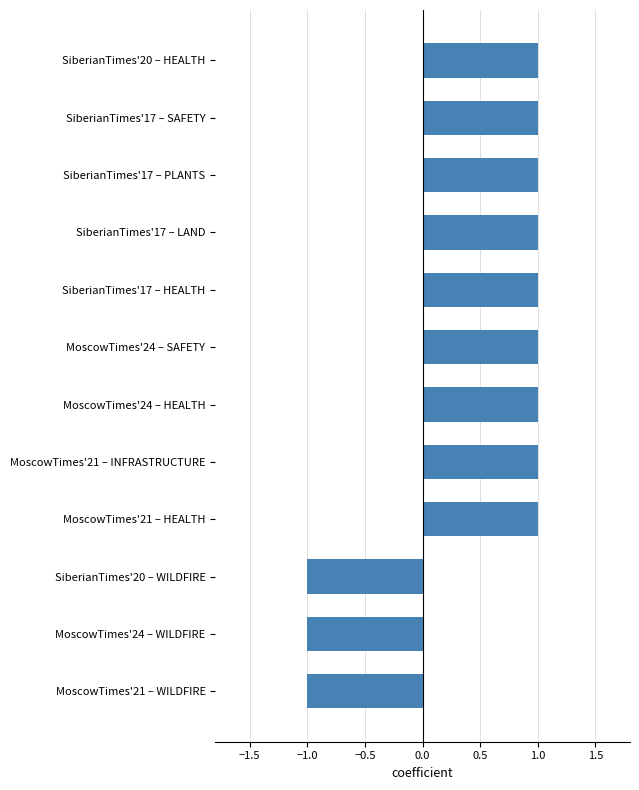

Reading bottom to top, list all the values displayed in this chart.

MoscowTimes'21 – WILDFIRE=-1	MoscowTimes'24 – WILDFIRE=-1	SiberianTimes'20 – WILDFIRE=-1	MoscowTimes'21 – HEALTH=1	MoscowTimes'21 – INFRASTRUCTURE=1	MoscowTimes'24 – HEALTH=1	MoscowTimes'24 – SAFETY=1	SiberianTimes'17 – HEALTH=1	SiberianTimes'17 – LAND=1	SiberianTimes'17 – PLANTS=1	SiberianTimes'17 – SAFETY=1	SiberianTimes'20 – HEALTH=1